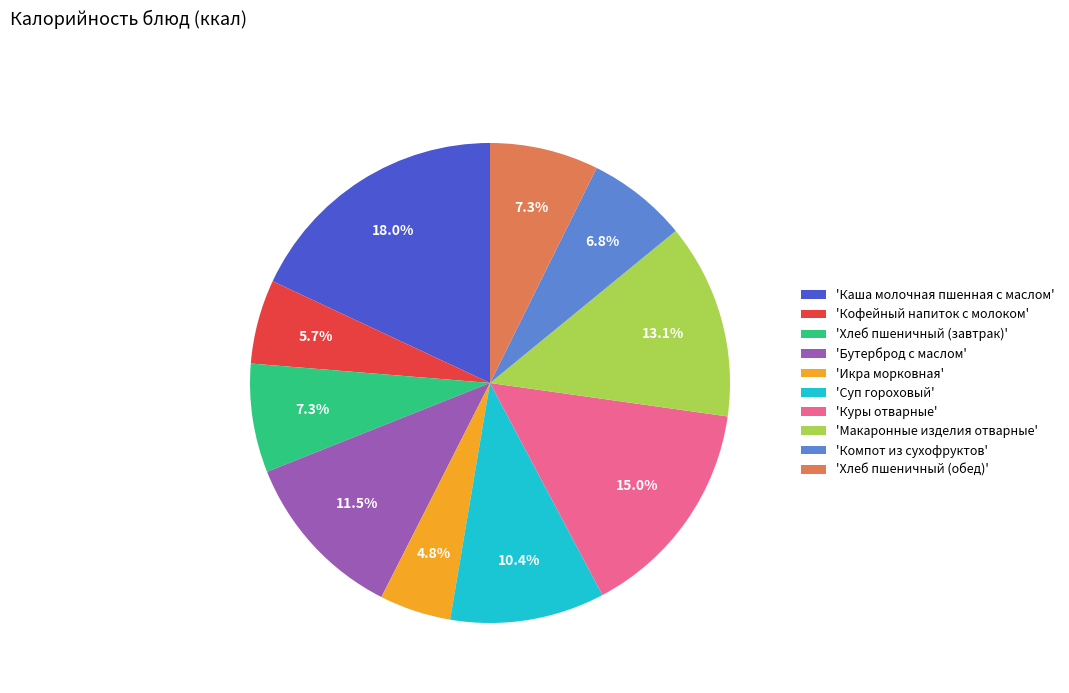

How many slices are in this pie chart?

10